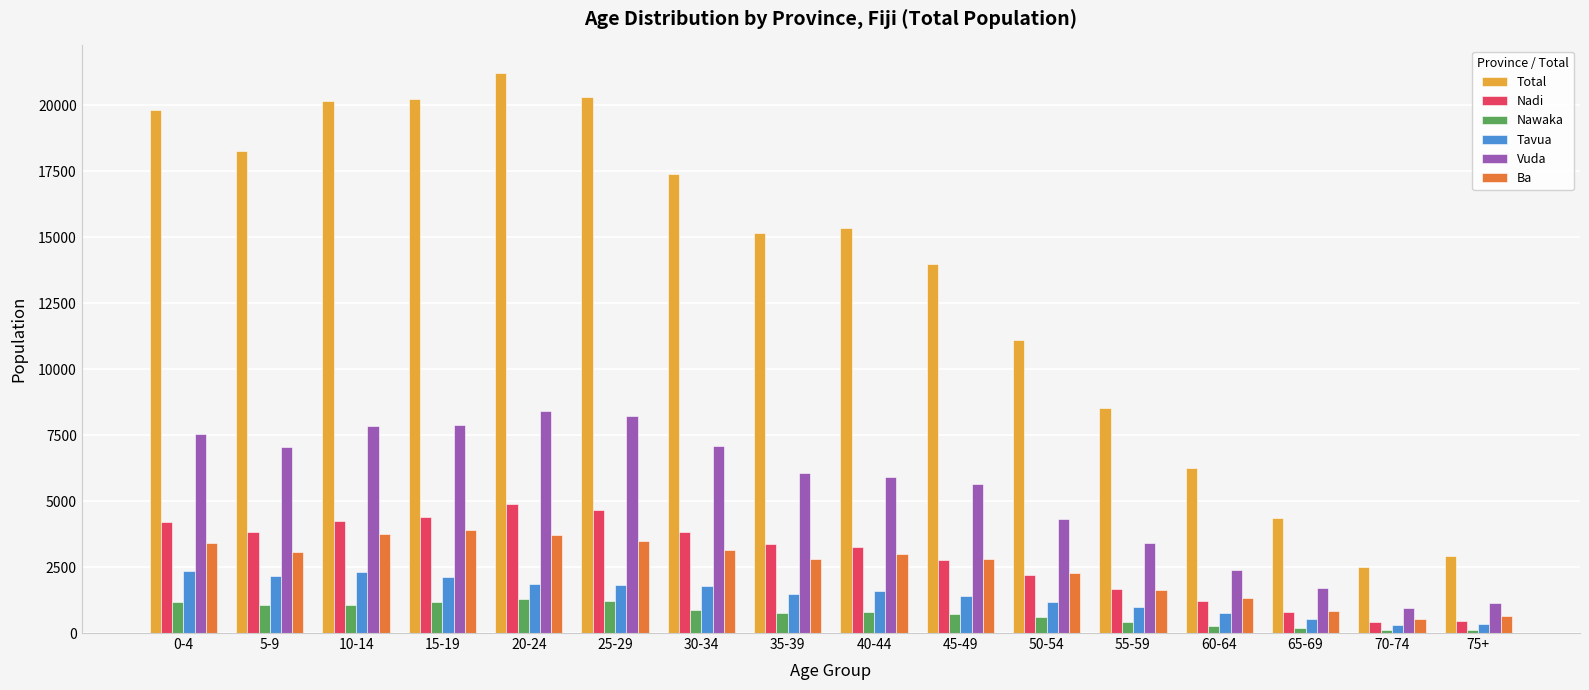

How many series are shown in this chart?

6